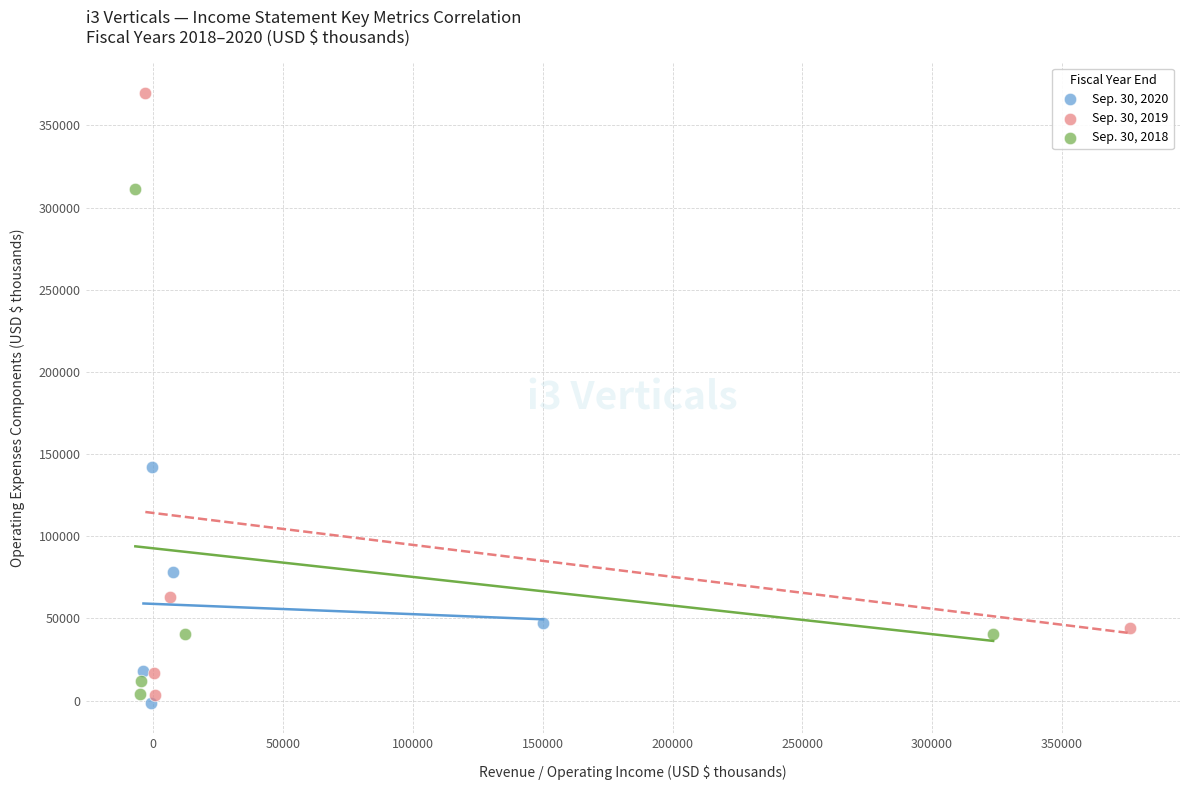

Which series contains the highest Y value?

Sep. 30, 2019